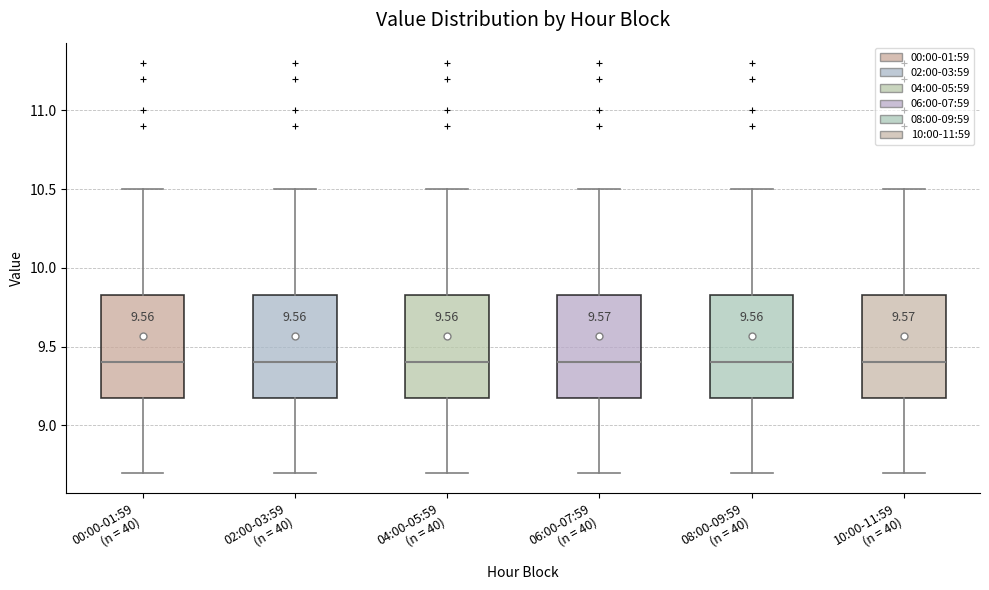

Reading left to right, read every box against the y-axis: the position of its median line, the range the box covers, and the ends of its whiskers. The values are not printed on the chart, so give them approximately, as read against the axis.

00:00-01:59 (n = 40): median 9.40, box 9.20 to 9.85, whiskers 8.70 to 10.50
02:00-03:59 (n = 40): median 9.40, box 9.20 to 9.85, whiskers 8.70 to 10.50
04:00-05:59 (n = 40): median 9.40, box 9.20 to 9.85, whiskers 8.70 to 10.50
06:00-07:59 (n = 40): median 9.40, box 9.20 to 9.85, whiskers 8.70 to 10.50
08:00-09:59 (n = 40): median 9.40, box 9.20 to 9.85, whiskers 8.70 to 10.50
10:00-11:59 (n = 40): median 9.40, box 9.20 to 9.85, whiskers 8.70 to 10.50